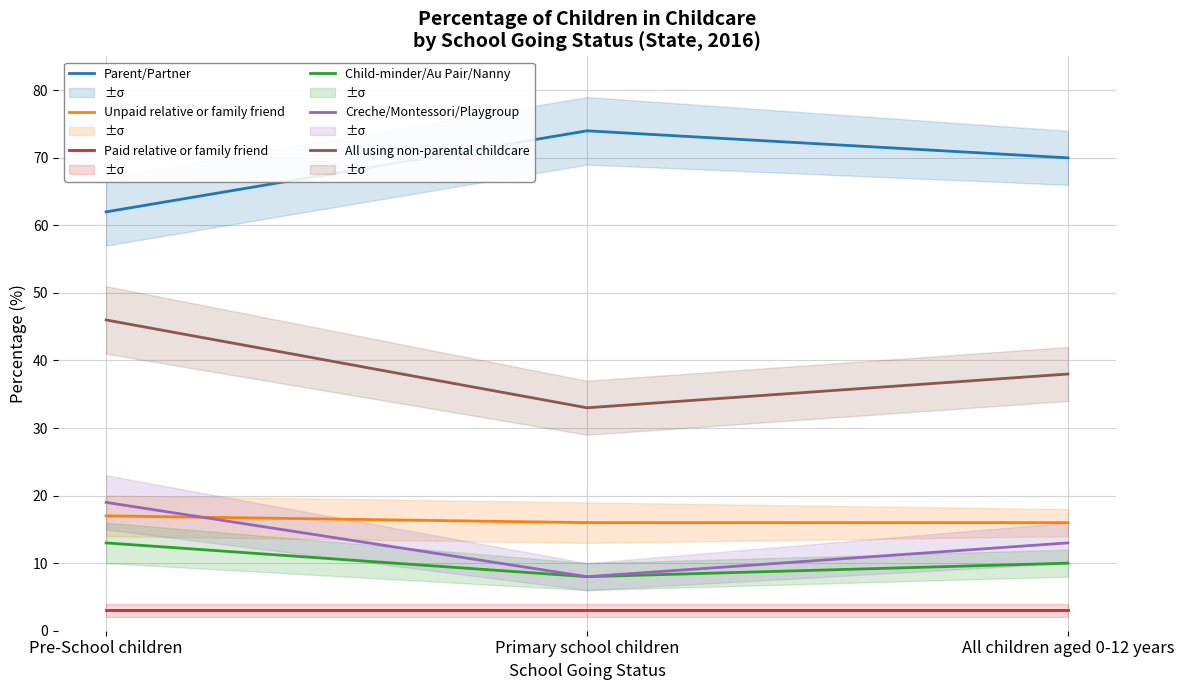

Rank the series by their maximum value, from lowest to highest.

Paid relative or family friend, Child-minder/Au Pair/Nanny, Unpaid relative or family friend, Creche/Montessori/Playgroup, All using non-parental childcare, Parent/Partner